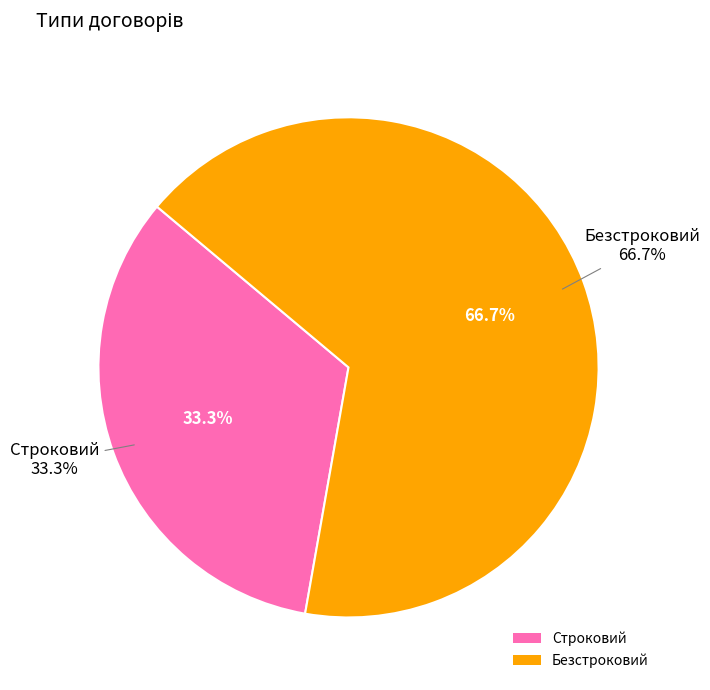

To the nearest percent, what portion does Строковий represent?

33%